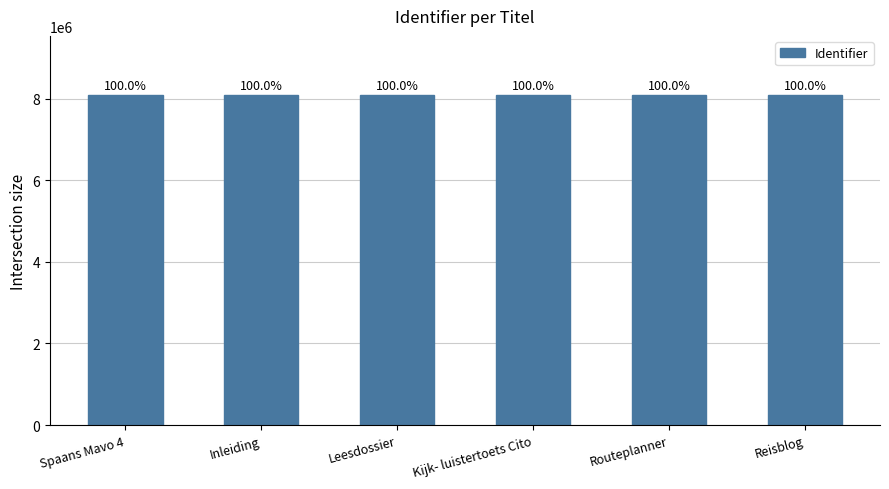

The value at Reisblog is 13164204. True or false?

False